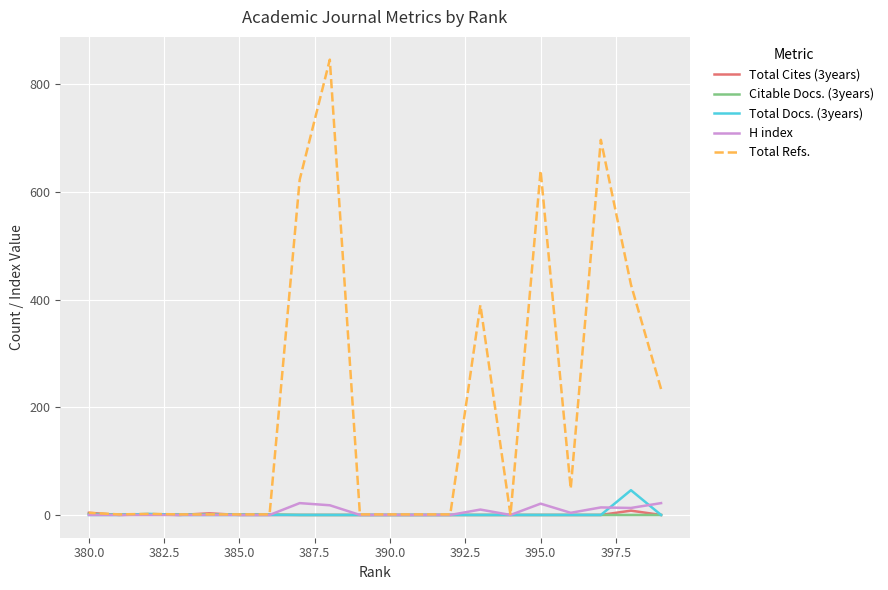

True or false: Citable Docs. (3years) has a value of 2 at 17.

False